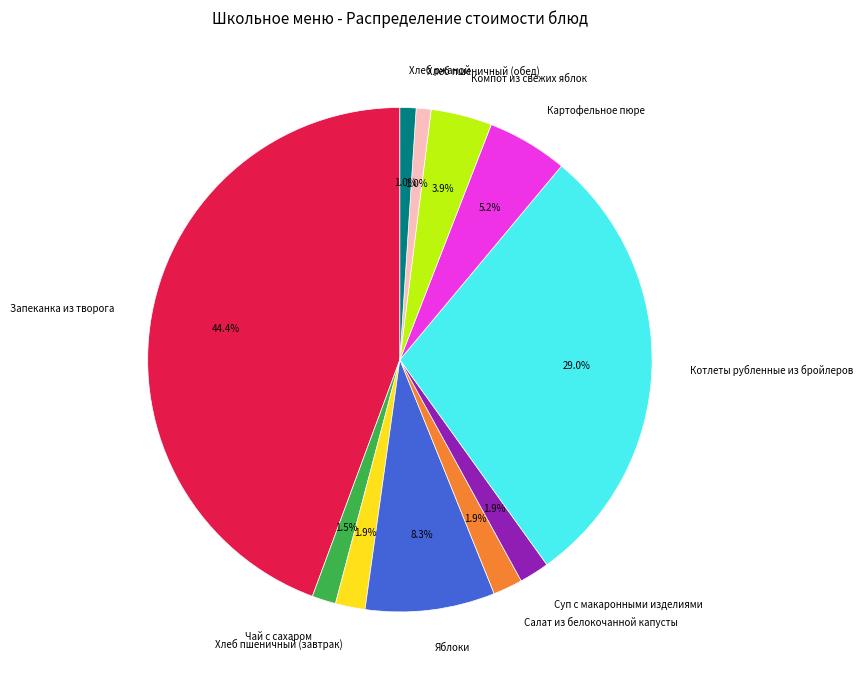

Is there any slice that represents more than half of the pie?

No